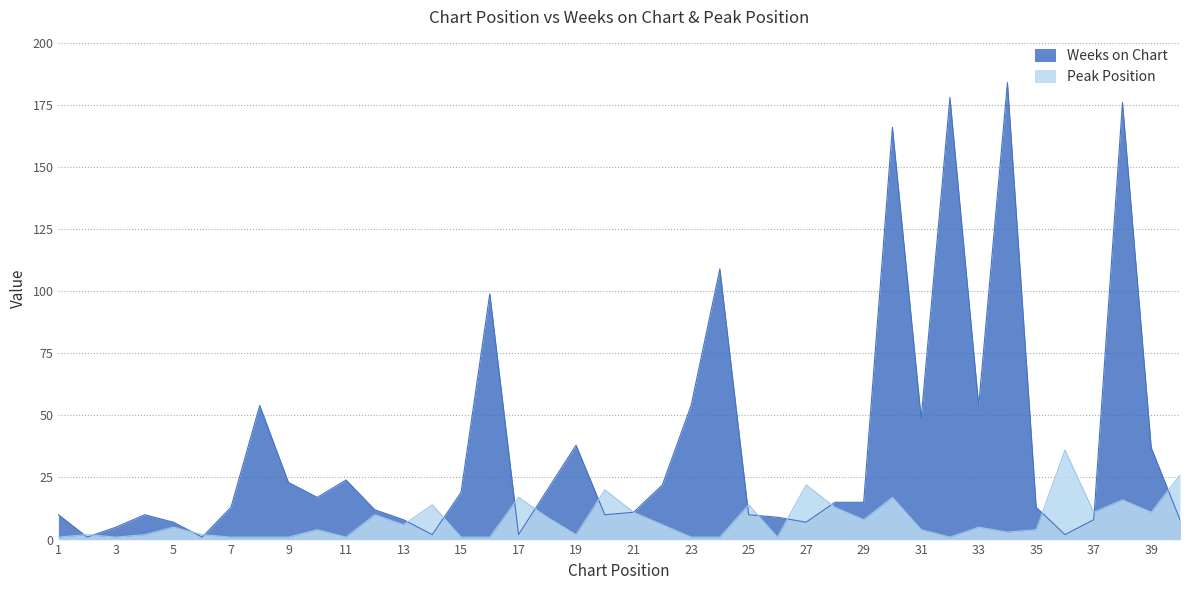

What is the spread (max minus min) of values at 18?

11